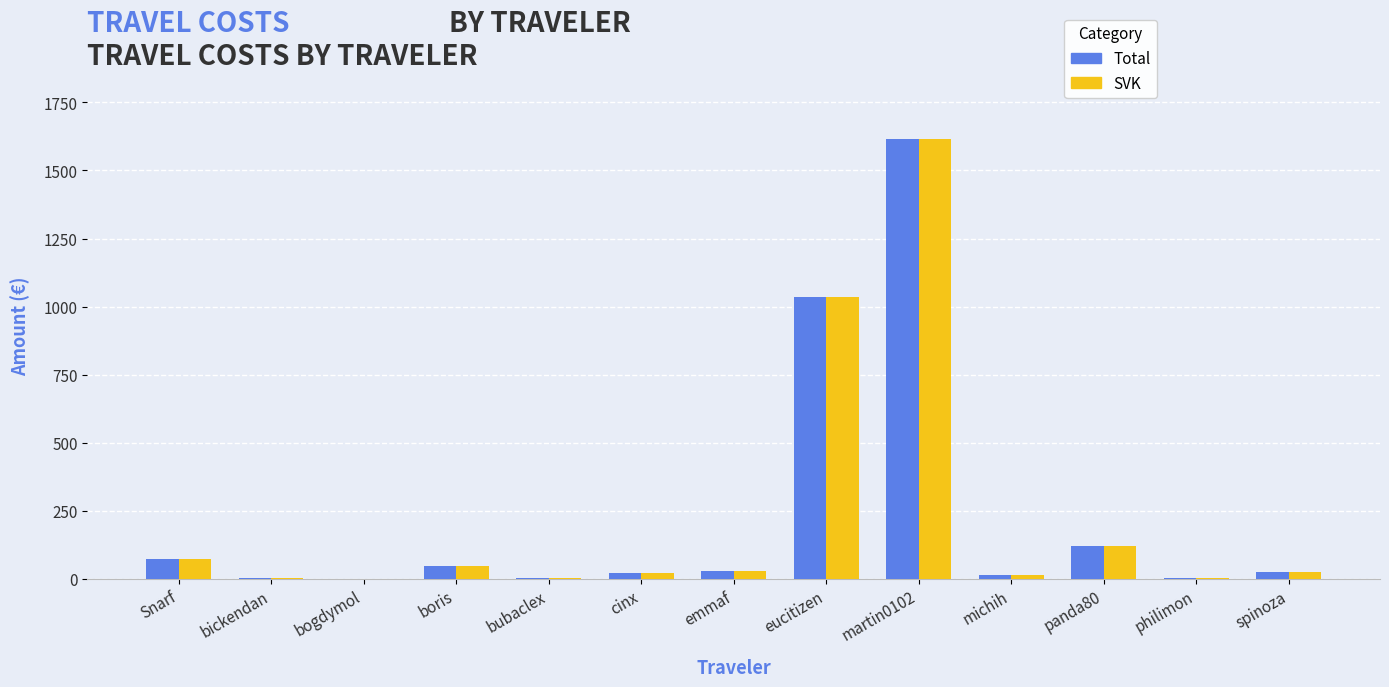

The value of SVK at panda80 is 121.9. True or false?

True